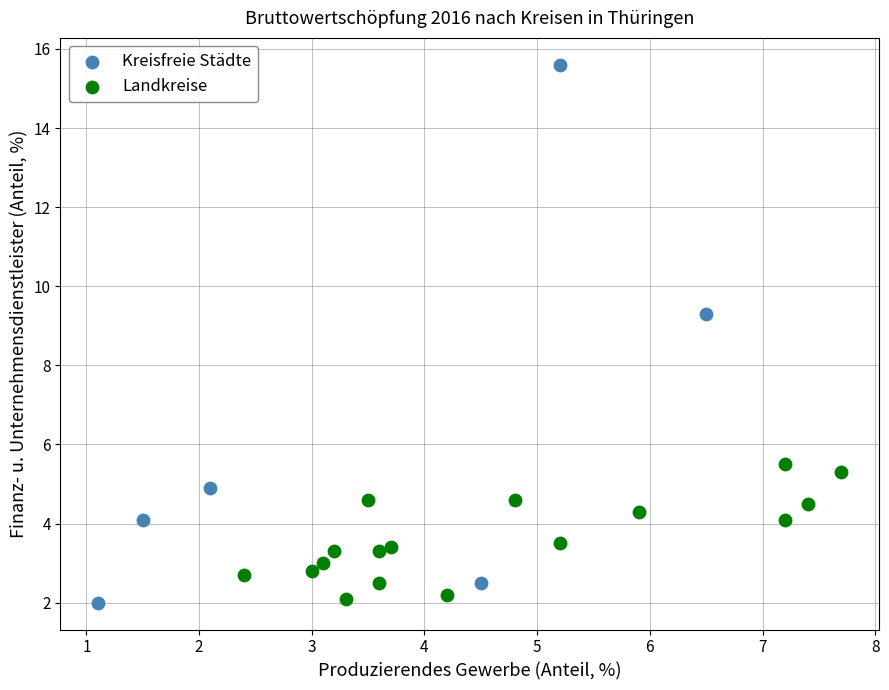

Which series has the largest Y range (max minus min)?

Kreisfreie Städte